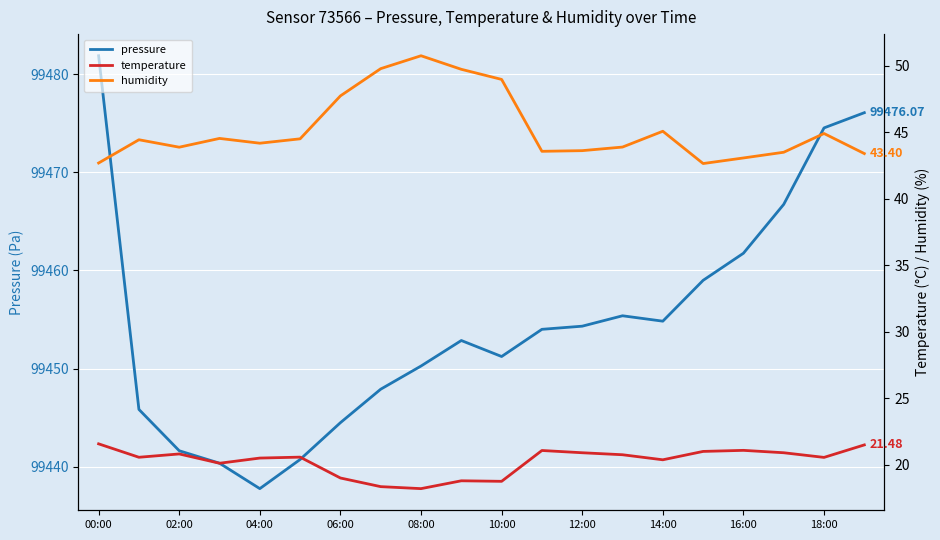

What is the sum of the pressure values at 11 and 17?

198920.7